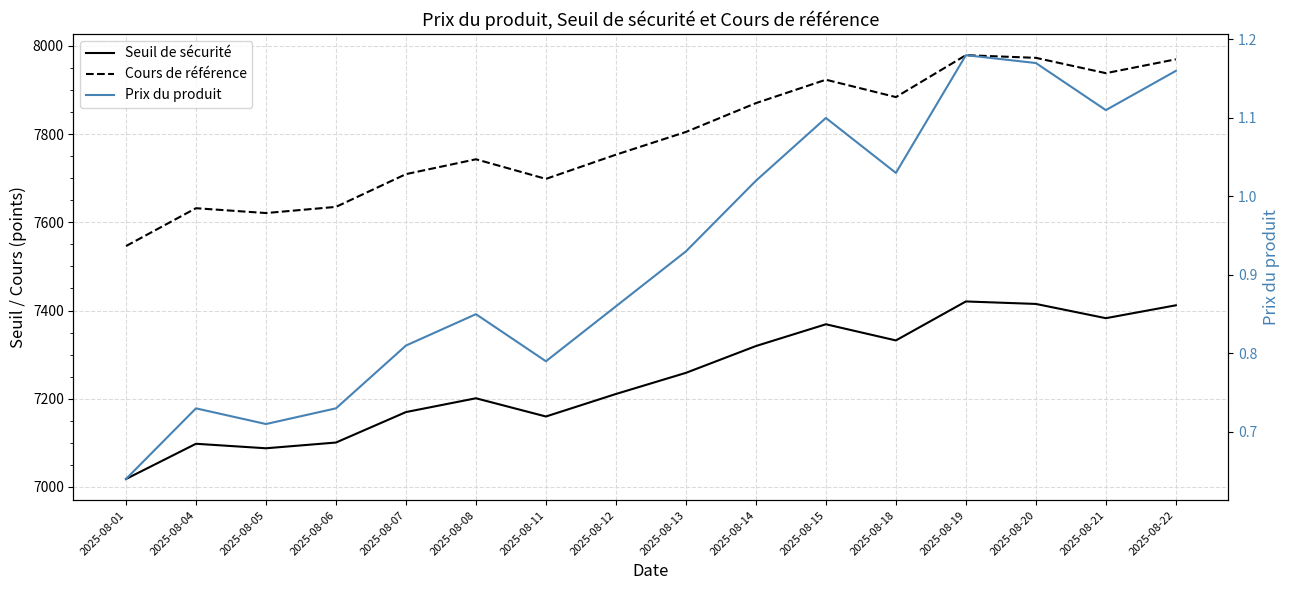

What is the difference between the Cours de référence values at 2025-08-04 and 2025-08-11?

66.5